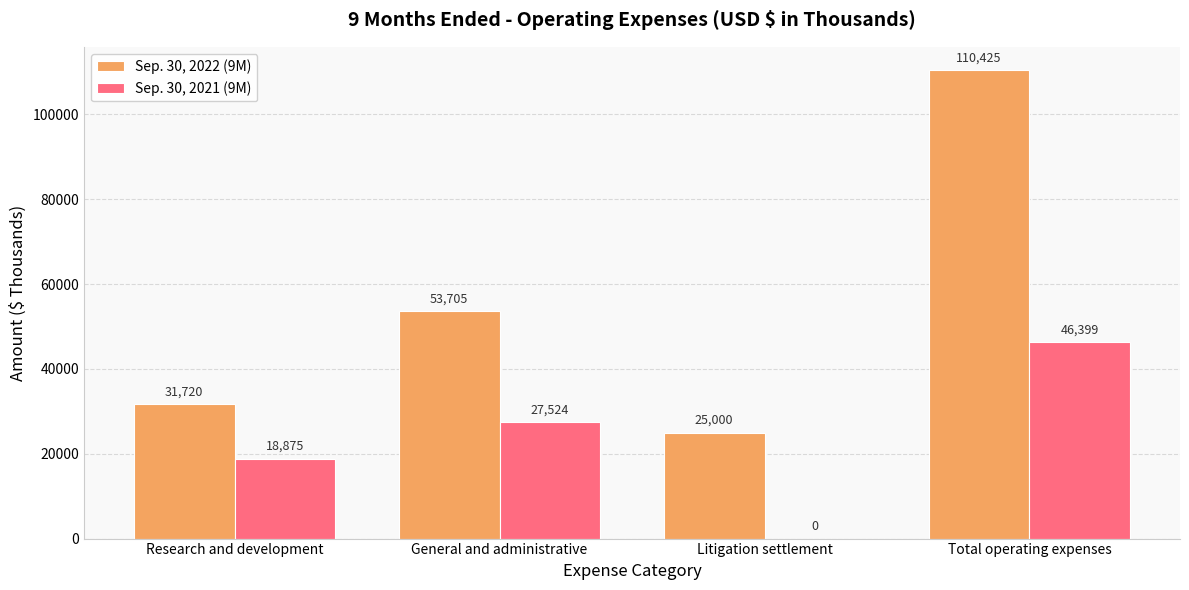

Is it true that Sep. 30, 2021 (9M) equals 0 at Litigation settlement?

True